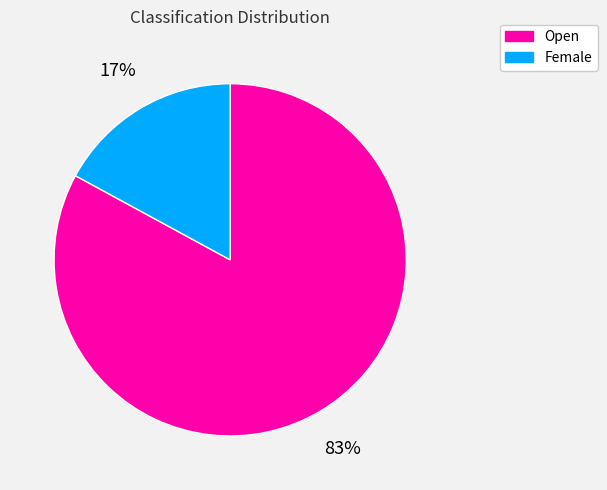

Which slice is the largest?

Open